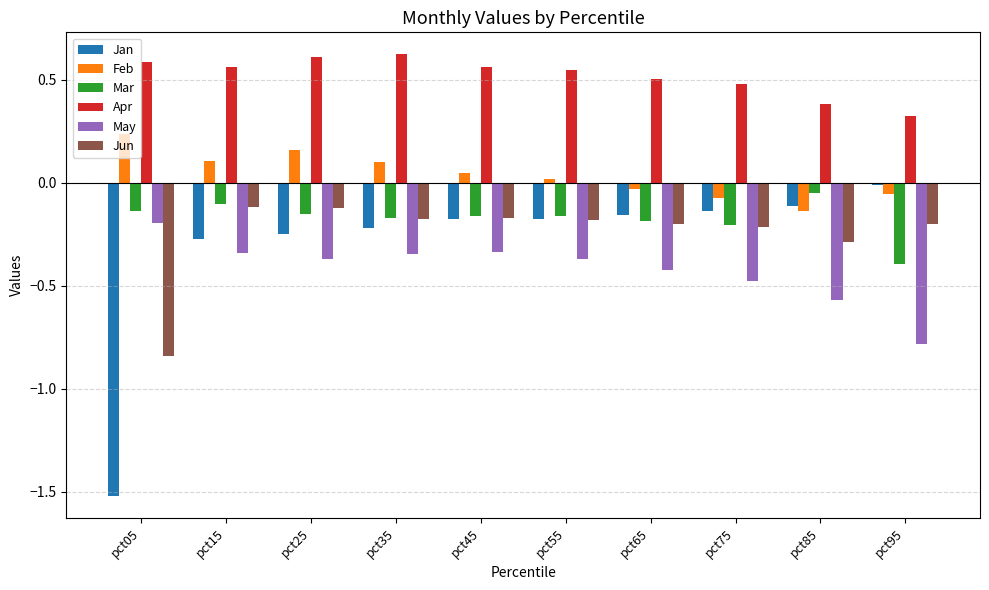

What is the sum of all Jan values?

-3.0